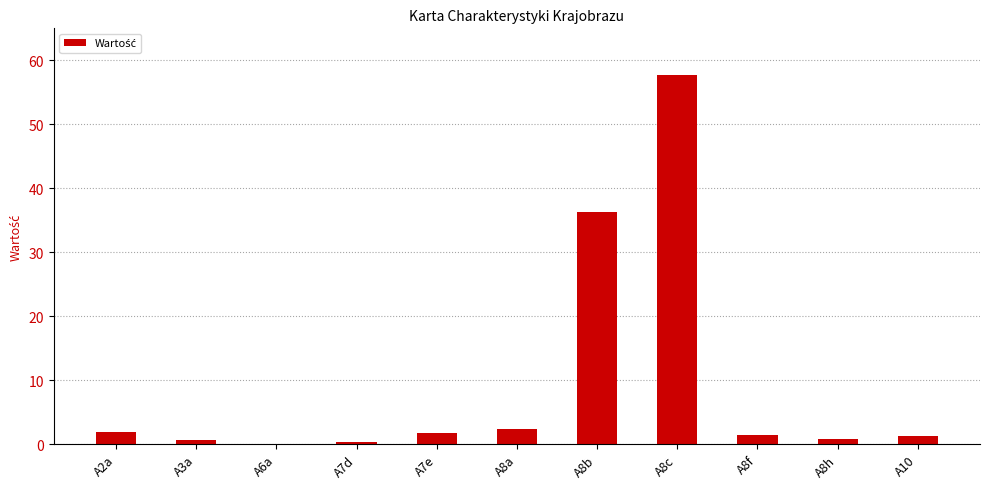

What is the sum of the values at A7d and A3a?

1.0